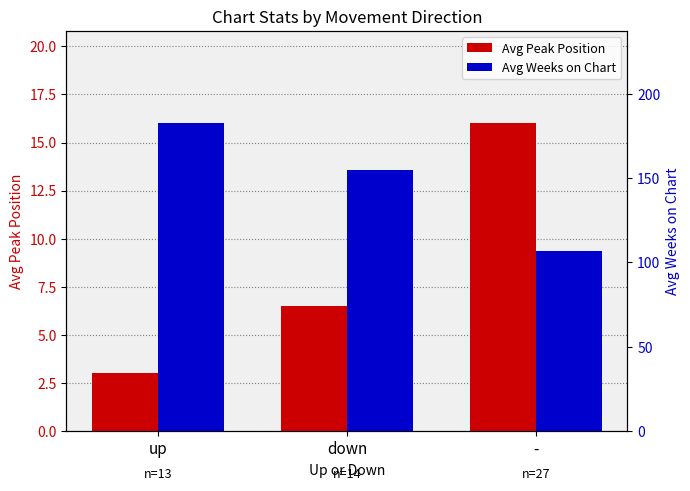

The value of Avg Weeks on Chart at - is 107.0. True or false?

True